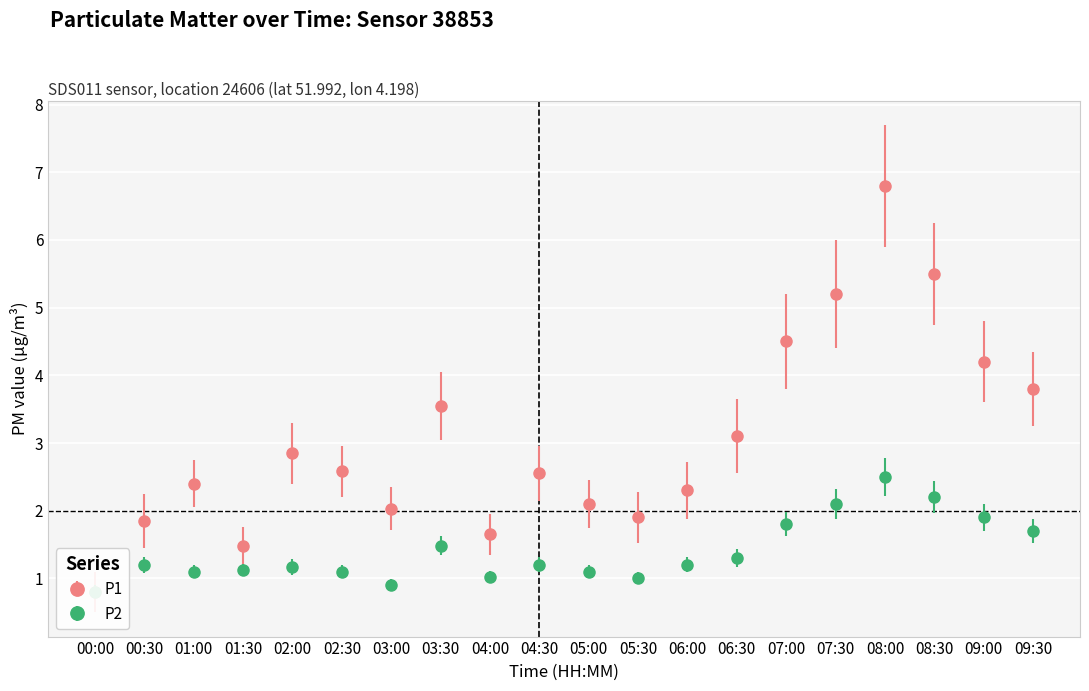

True or false: P1 and P2 intersect in this chart.

False